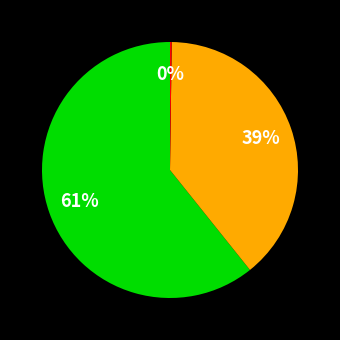

To the nearest percent, what is the difference between the largest and smallest slice percentages?

61%